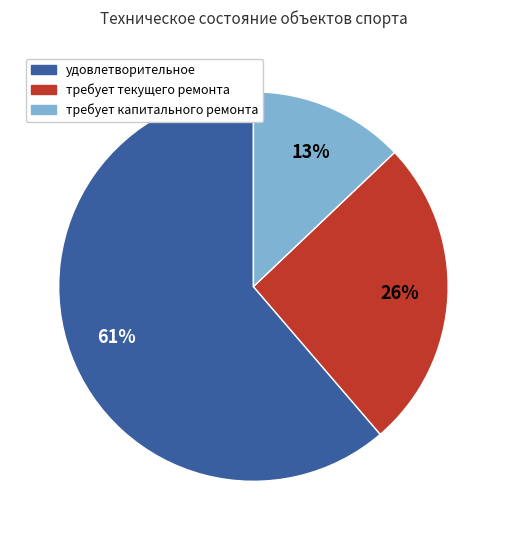

Which category has the smallest portion of the pie?

требует капитального ремонта